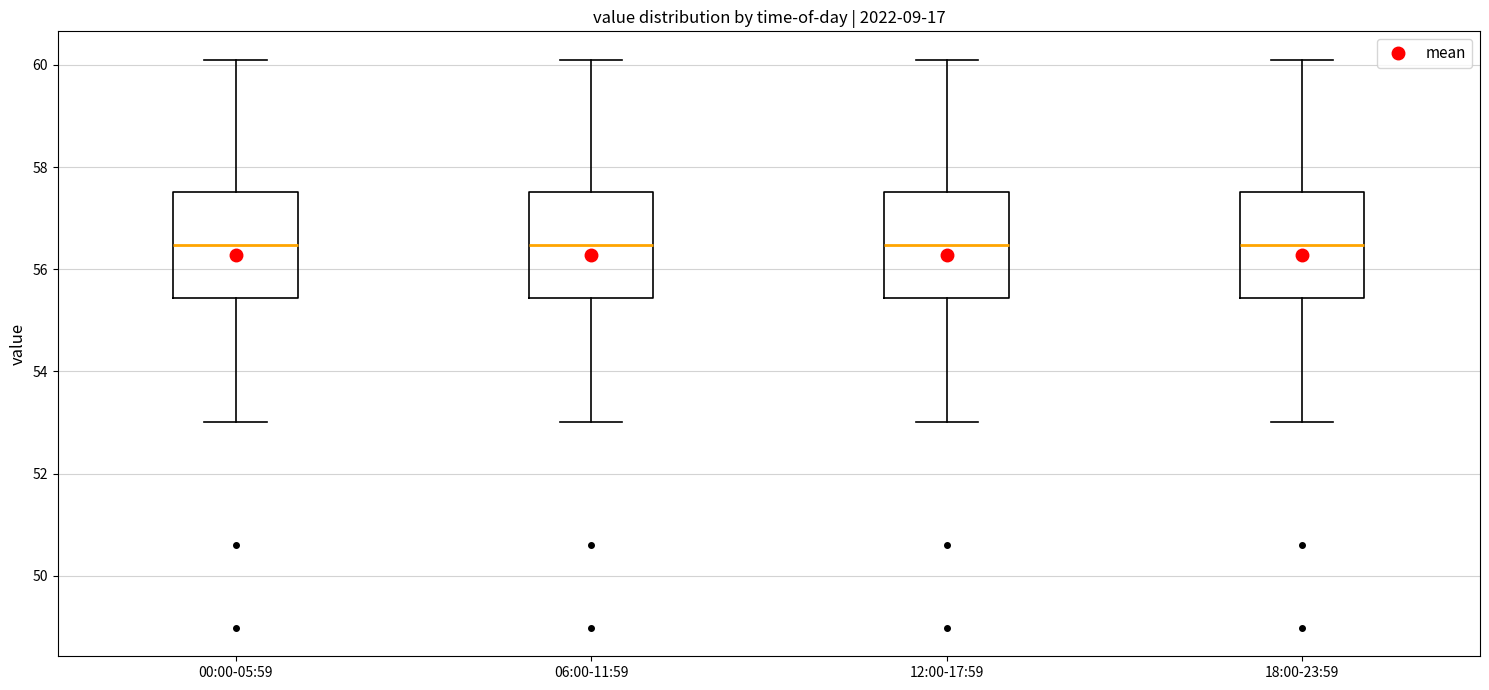

Reading left to right, transcribe this box plot: for each box, give where its median line is, the range the box spans, and where its two whiskers end, as read against the y-axis. The values are not printed on the chart, so give them approximately, as read against the axis.

00:00-05:59: median 56.4, box 55.4 to 57.6, whiskers 53.0 to 60.2
06:00-11:59: median 56.4, box 55.4 to 57.6, whiskers 53.0 to 60.2
12:00-17:59: median 56.4, box 55.4 to 57.6, whiskers 53.0 to 60.2
18:00-23:59: median 56.4, box 55.4 to 57.6, whiskers 53.0 to 60.2